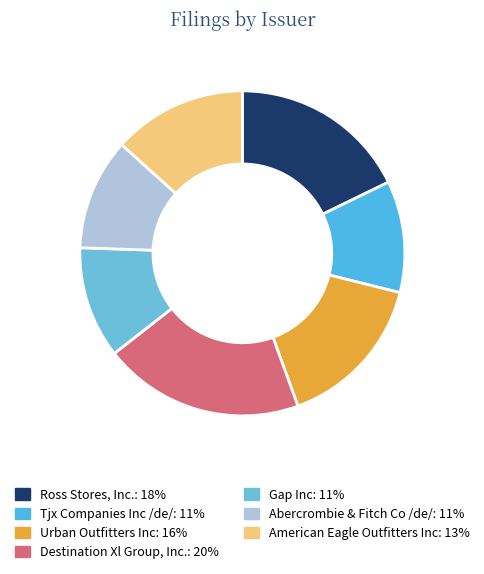

Is there any slice that represents more than half of the pie?

No